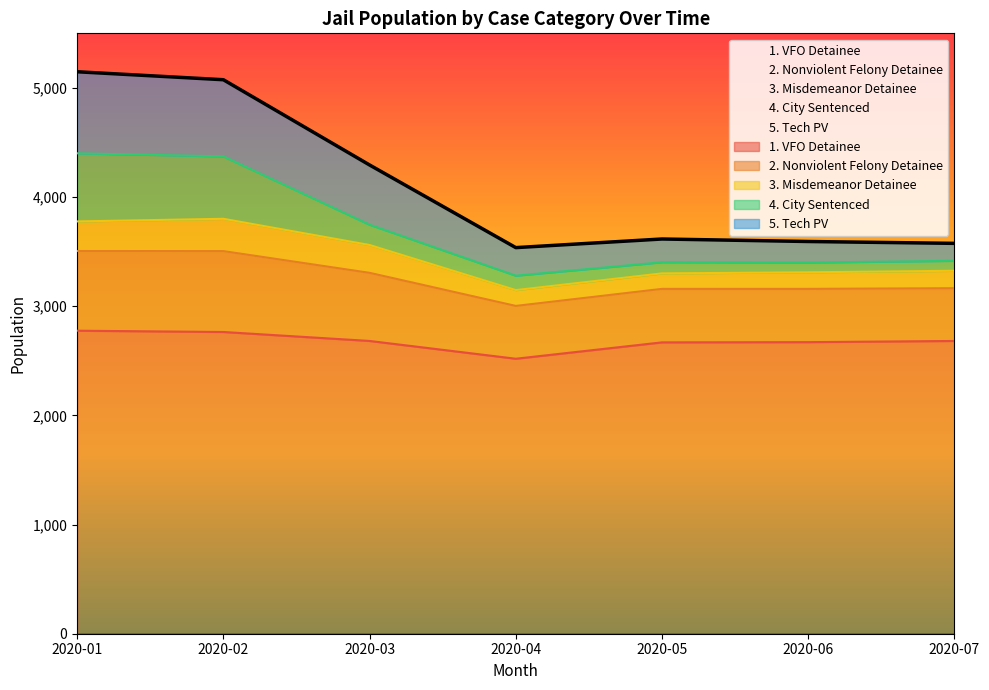

How many interior local valleys does the 2. Nonviolent Felony Detainee series have?

1